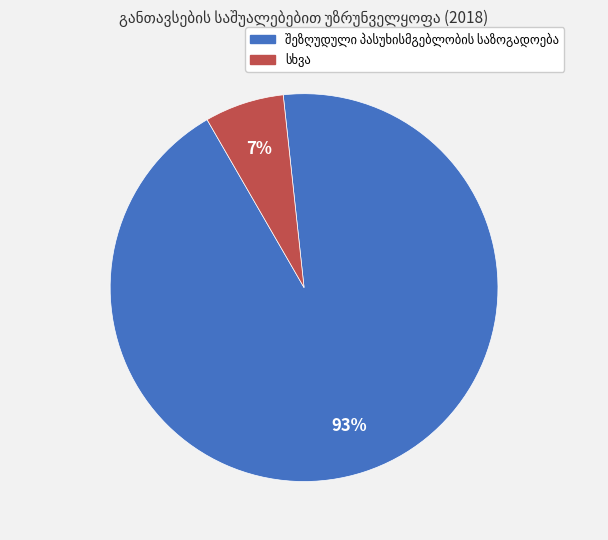

How many segments does this pie chart have?

2